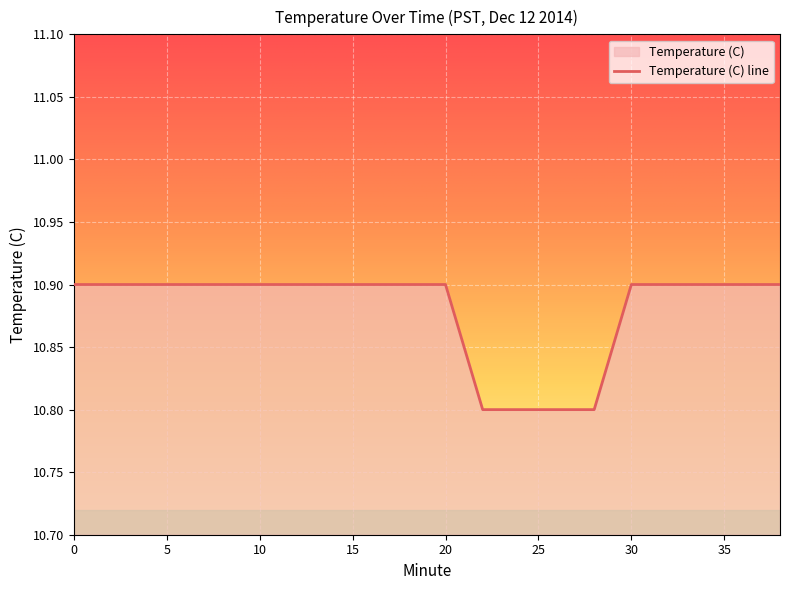

List the labels in order of value, smallest first.

22, 24, 26, 28, 0, 2, 4, 6, 8, 10, 12, 14, 16, 18, 20, 30, 32, 34, 36, 38